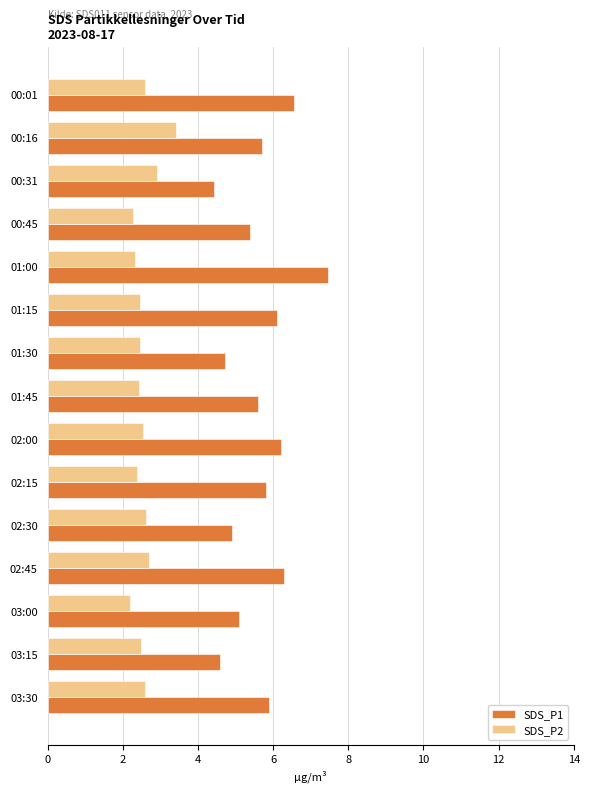

Is it true that SDS_P2 equals 1.4 at 01:45?

False